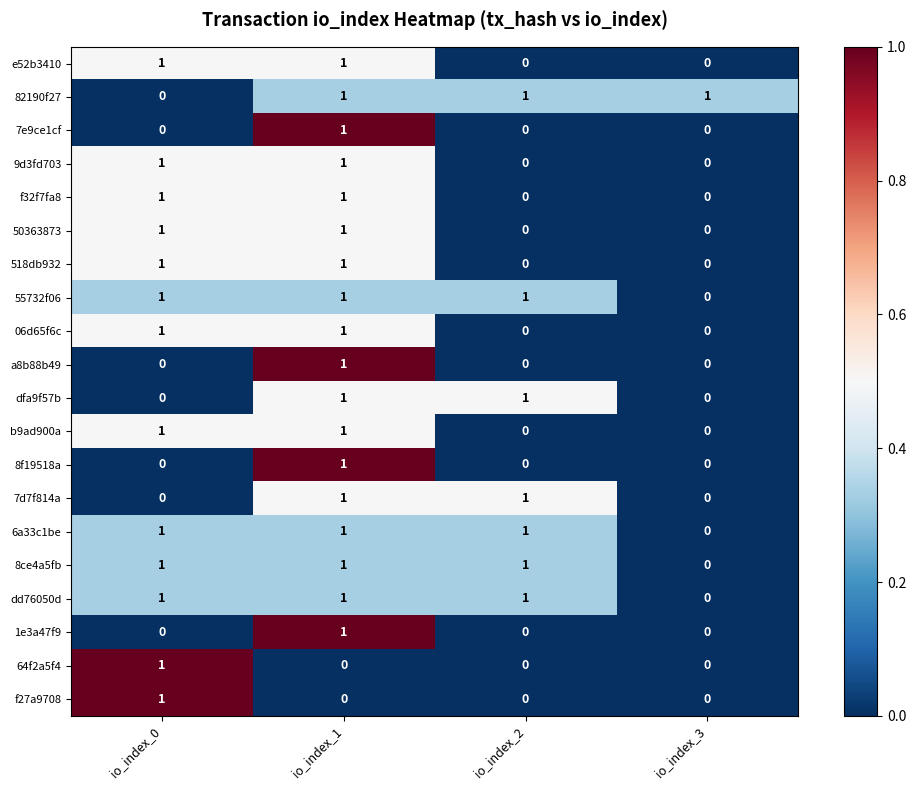

Where is 82190f27 nearest to the value 0?

io_index_0